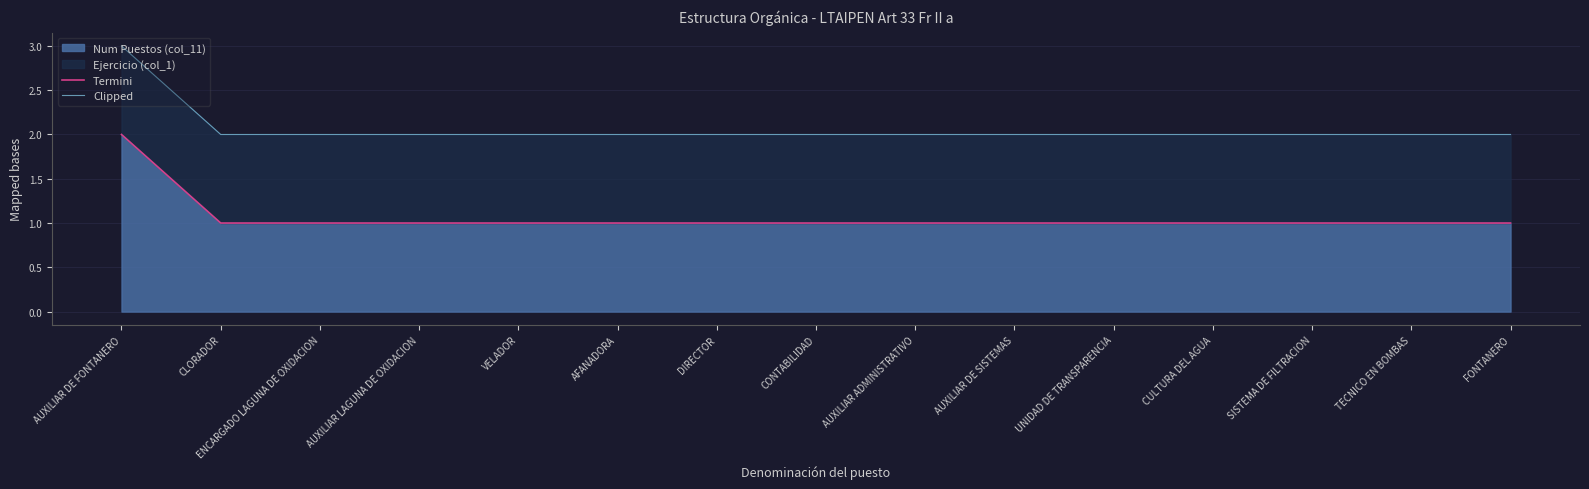

Count the Clipped values in the range 2 to 3.

15